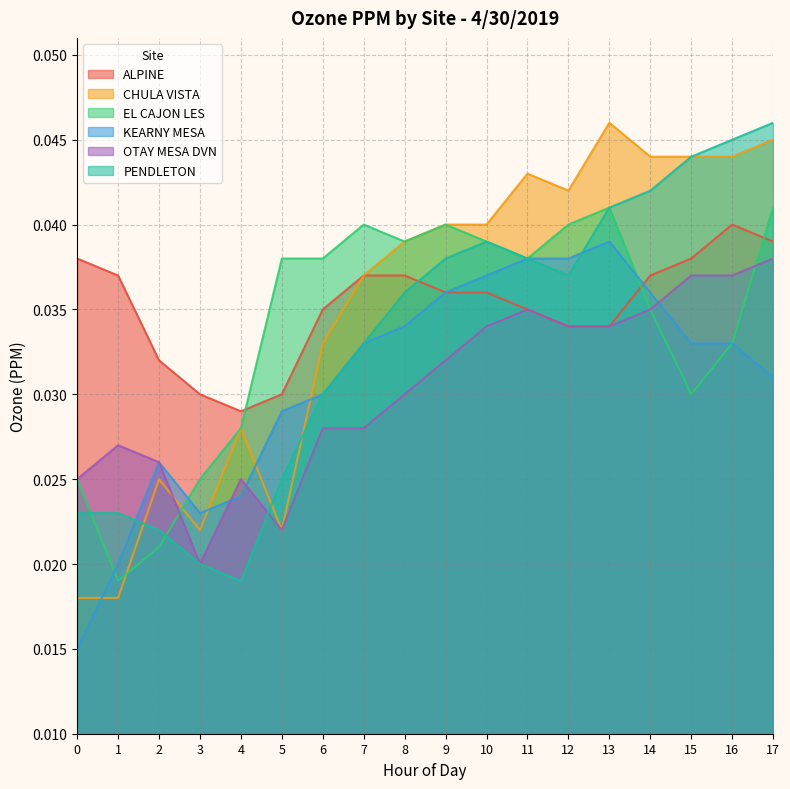

At which category is the sum across all series the highest?

17